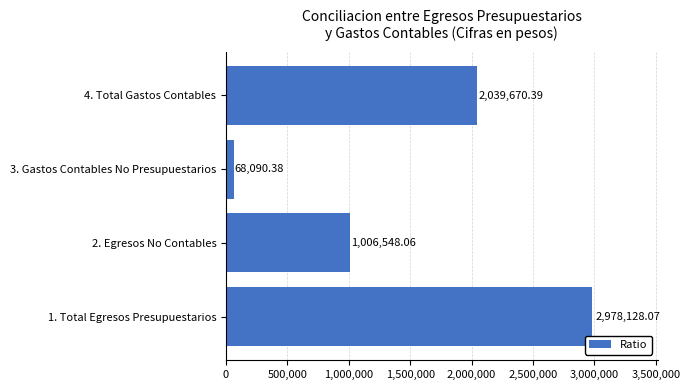

What is the change in value from 1. Total Egresos Presupuestarios to 2. Egresos No Contables?

-1971580.0